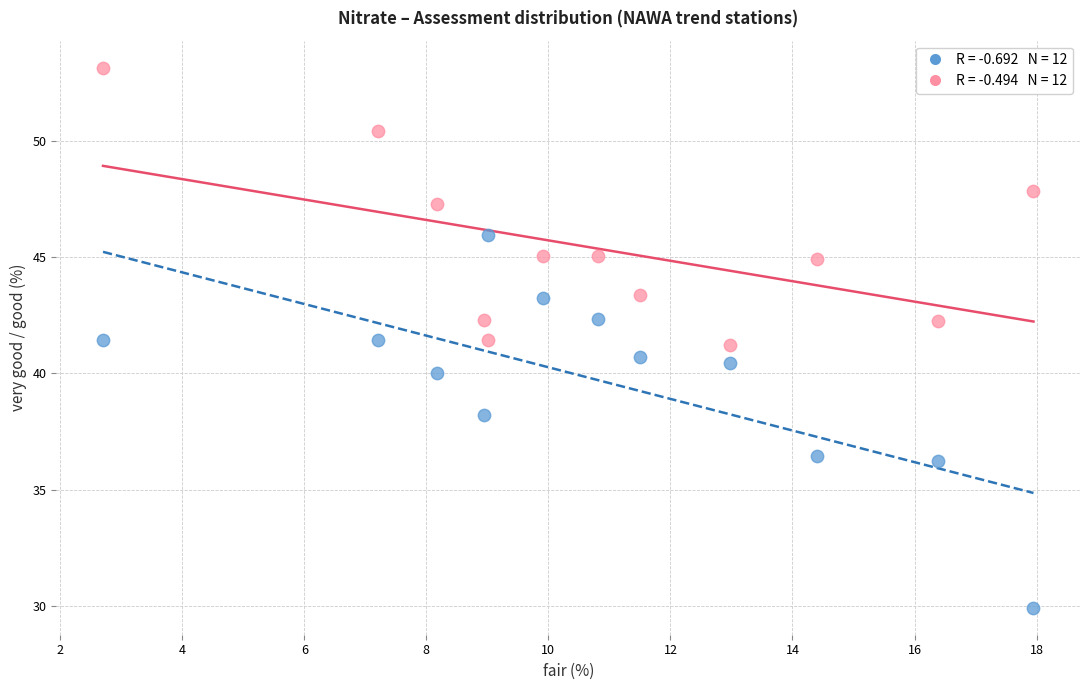

Across all data points, what is the range of X values (max minus min)?

15.2